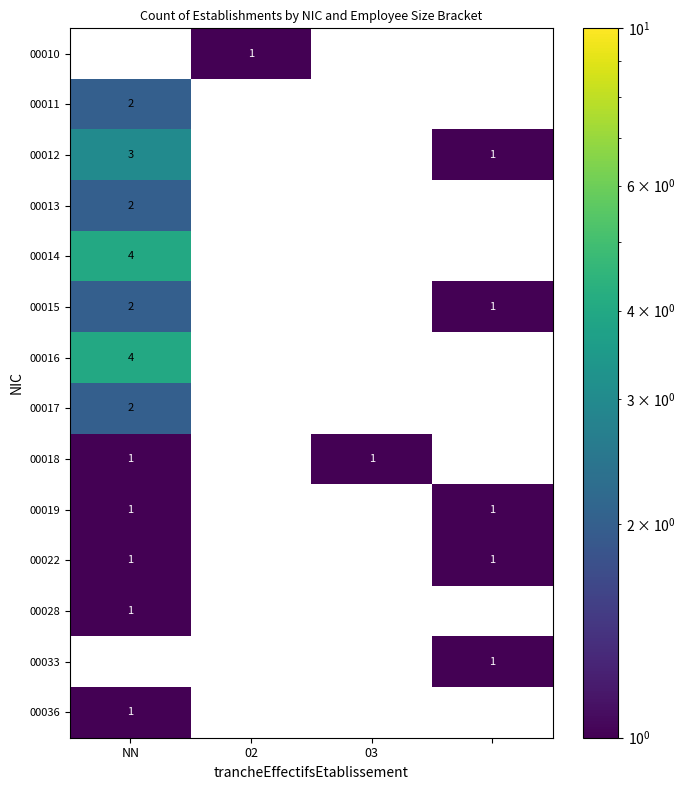

How many distinct data groups are displayed?

14